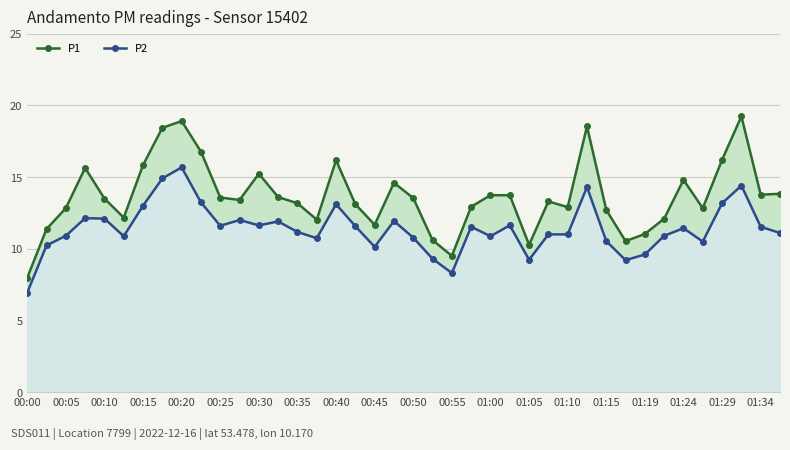

True or false: P1 has more than 1 points higher than both neighbors.

True